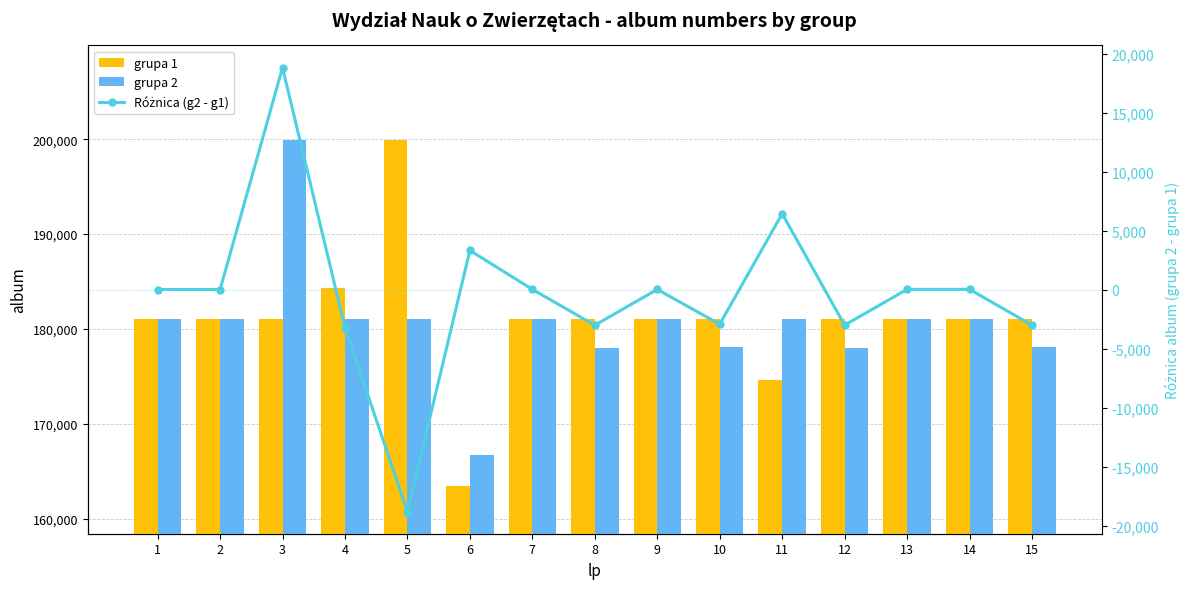

Between 5 and 7, which series saw the biggest shift?

Różnica (g2 - g1)